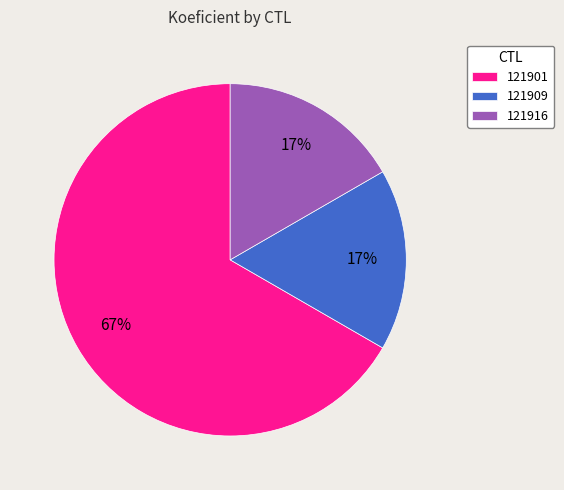

True or false: 121909 accounts for 17% of the total.

True